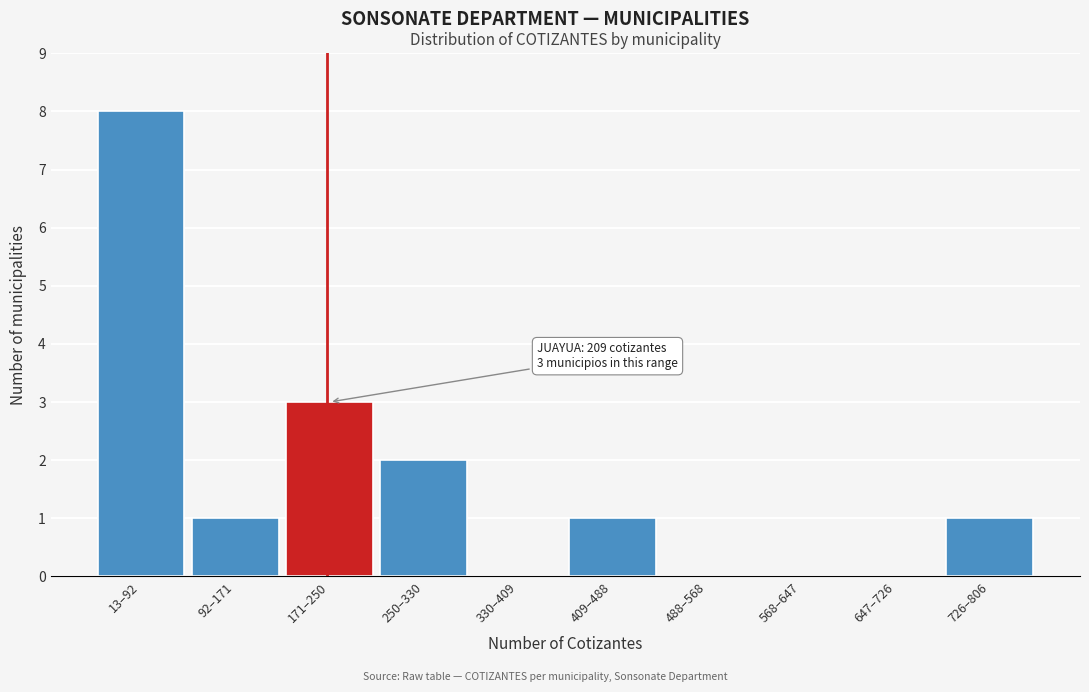

Reading left to right, extract all data points from this chart.

13–92=8	92–171=1	171–250=3	250–330=2	330–409=0	409–488=1	488–568=0	568–647=0	647–726=0	726–806=1